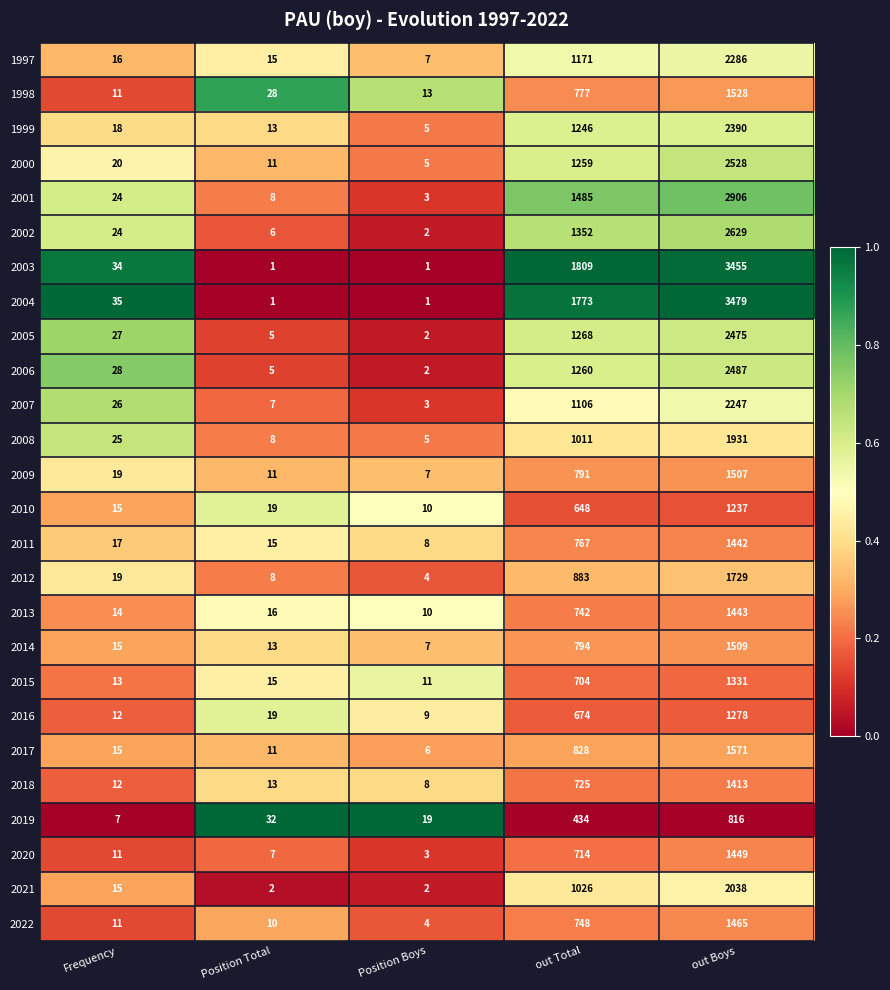

The value of 2005 at Frequency is 10. True or false?

False